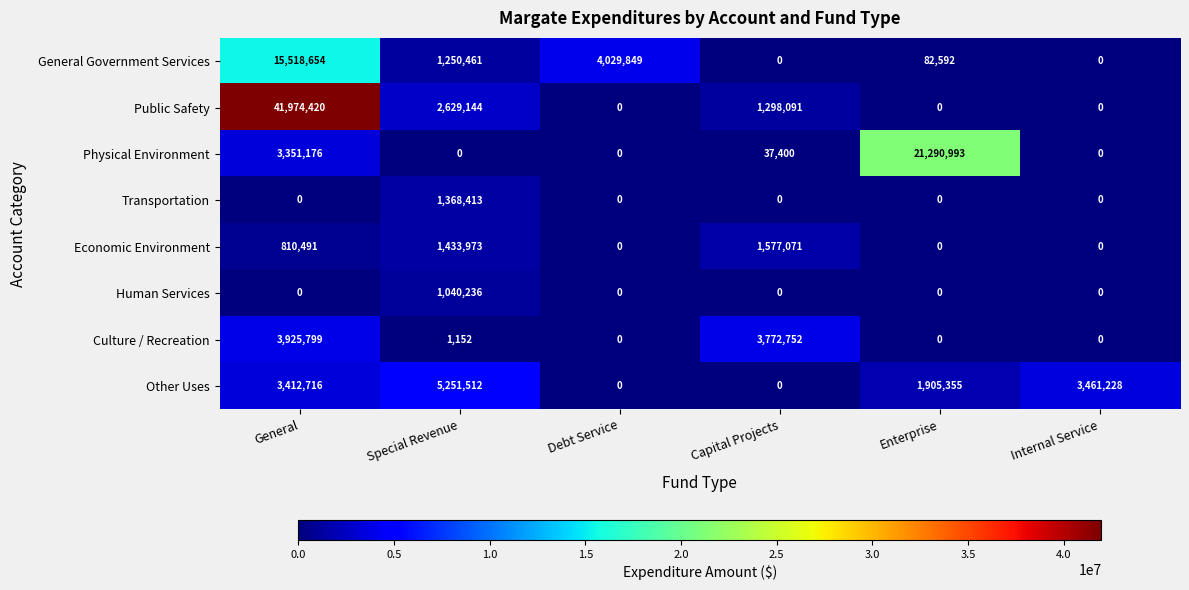

What is the approximate value of Culture / Recreation at Capital Projects?

3772752